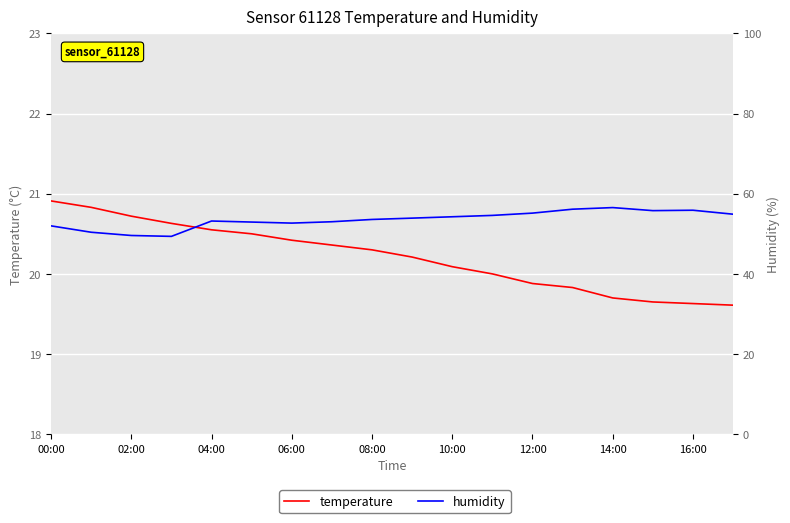

Between 12:00 and 11, which series saw the biggest shift?

humidity